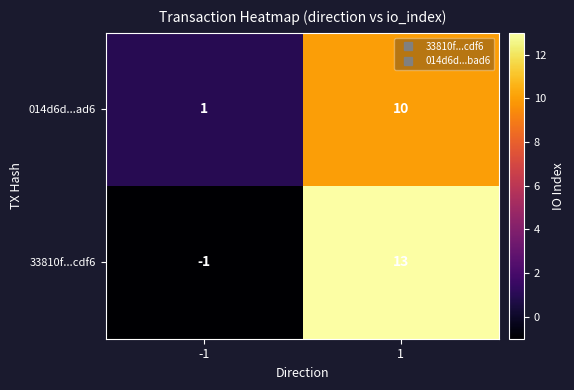

Which label corresponds to the smallest value in the chart?

-1